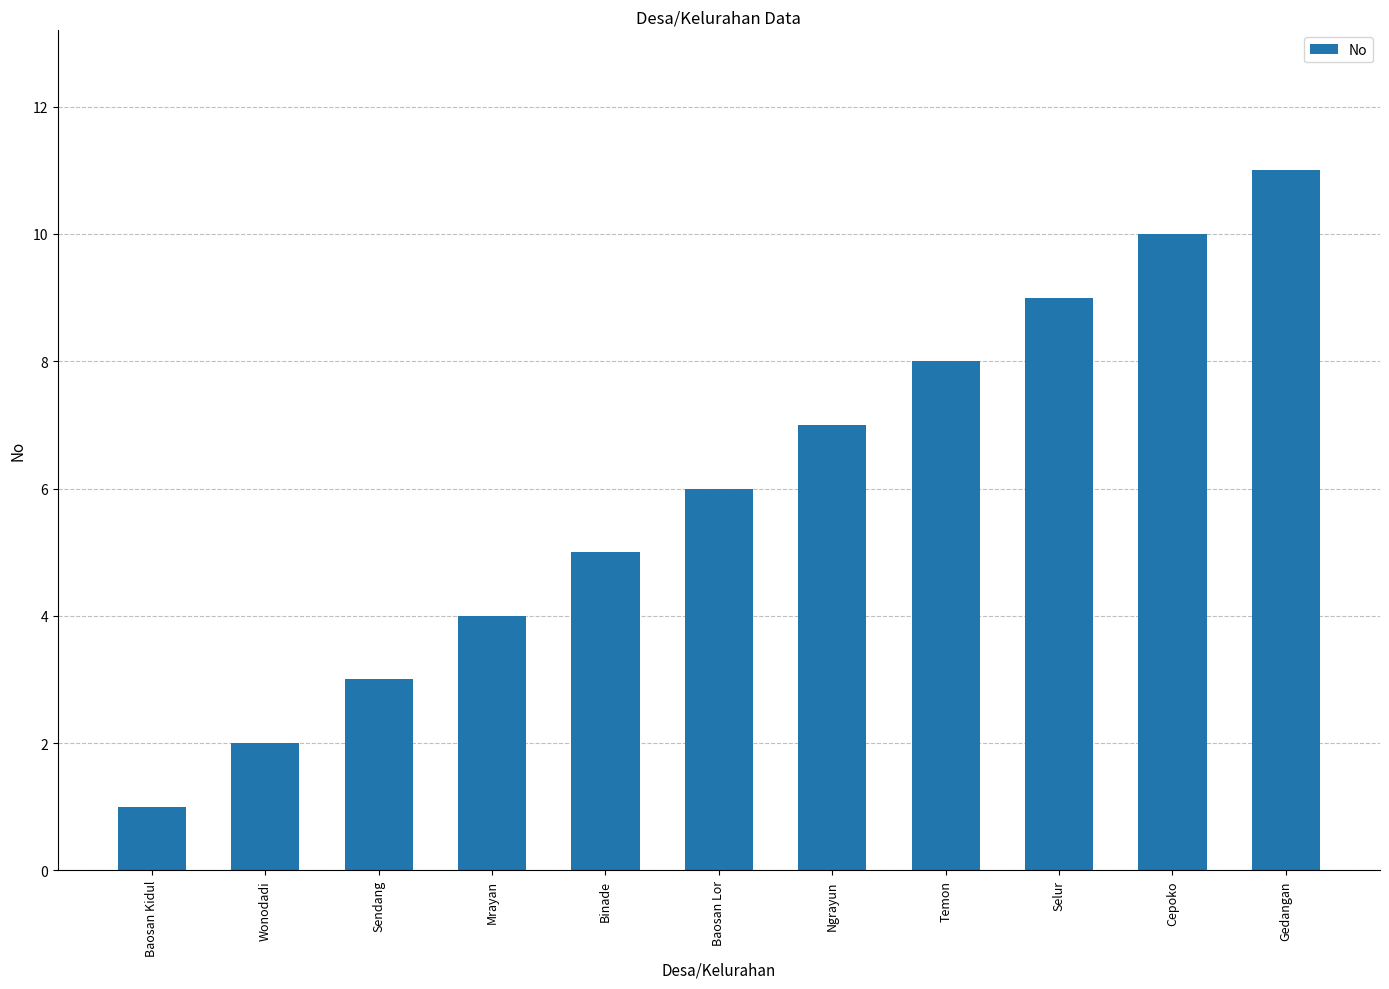

True or false: the data shows 1 at Baosan Kidul.

True